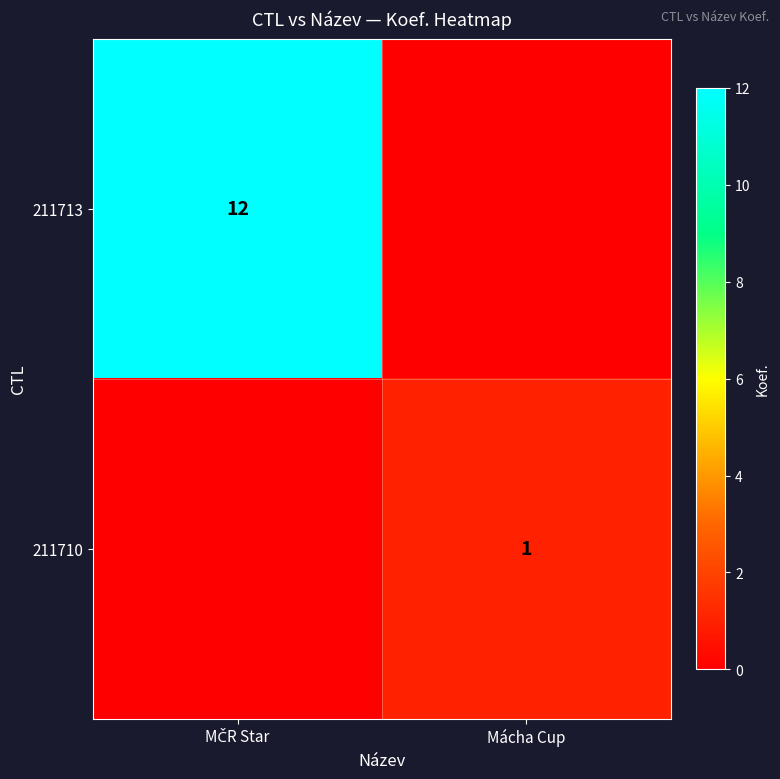

At which label does 211713 reach its minimum?

Mácha Cup